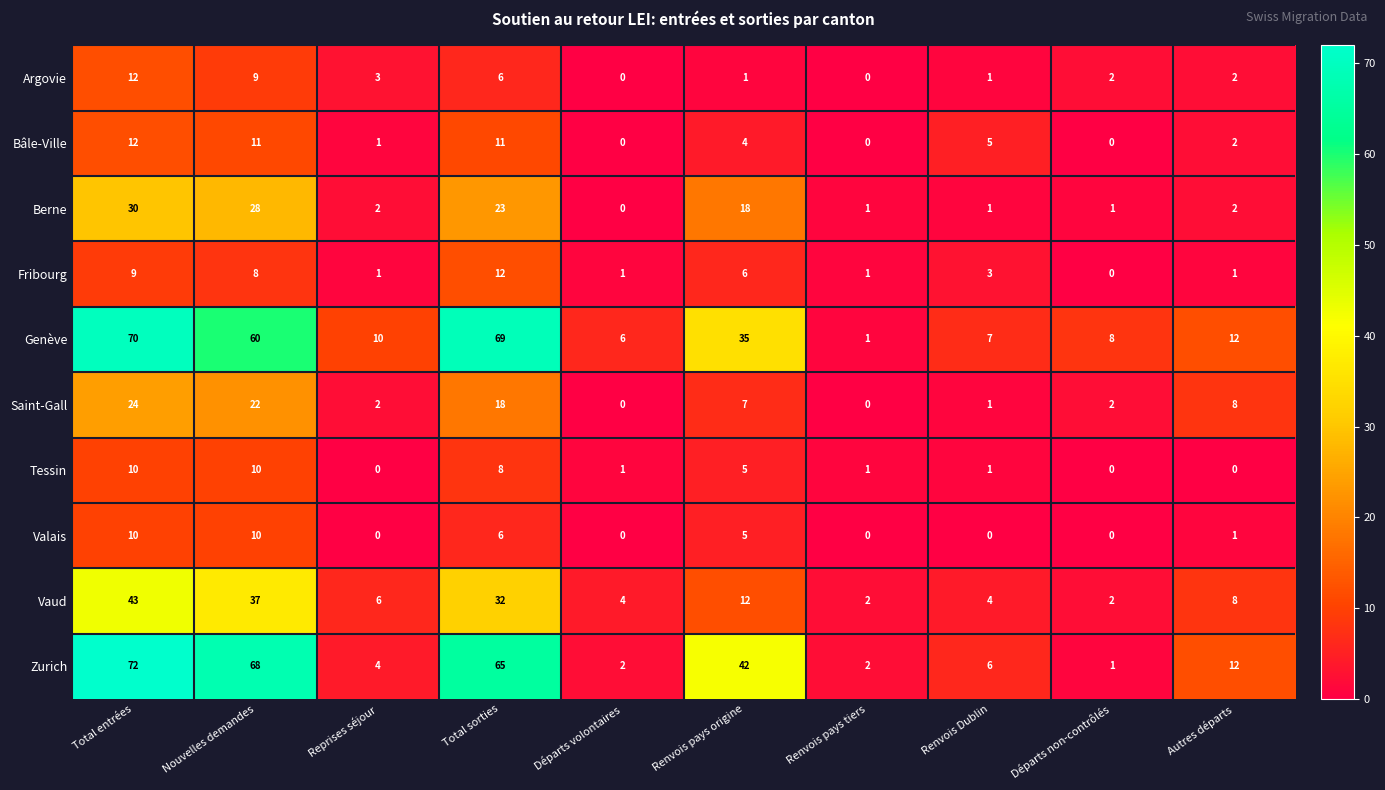

What is the sum of the Genève values at Renvois pays origine and Départs volontaires?

41